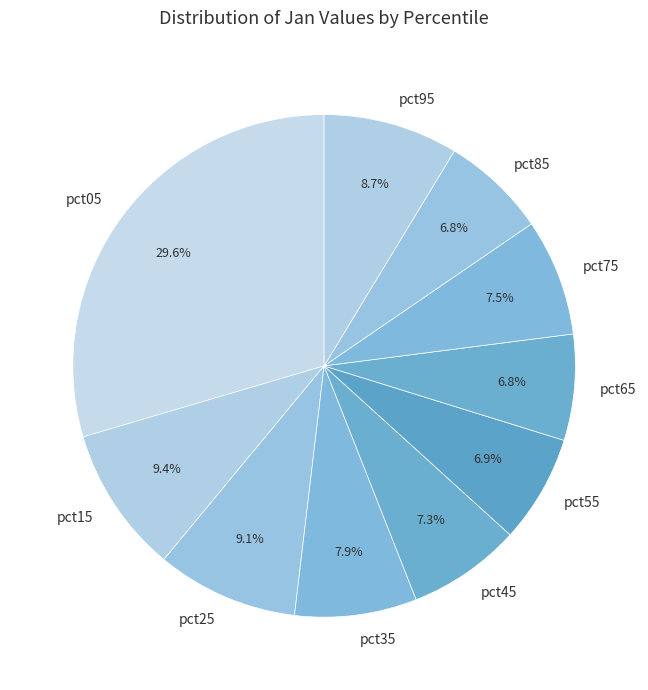

How many segments does this pie chart have?

10